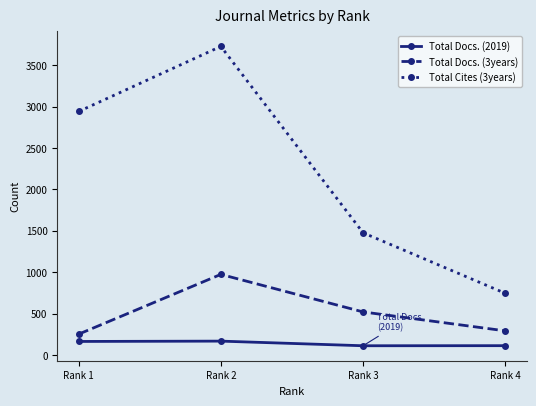

How many data points in Total Docs. (3years) are less than 519?

2